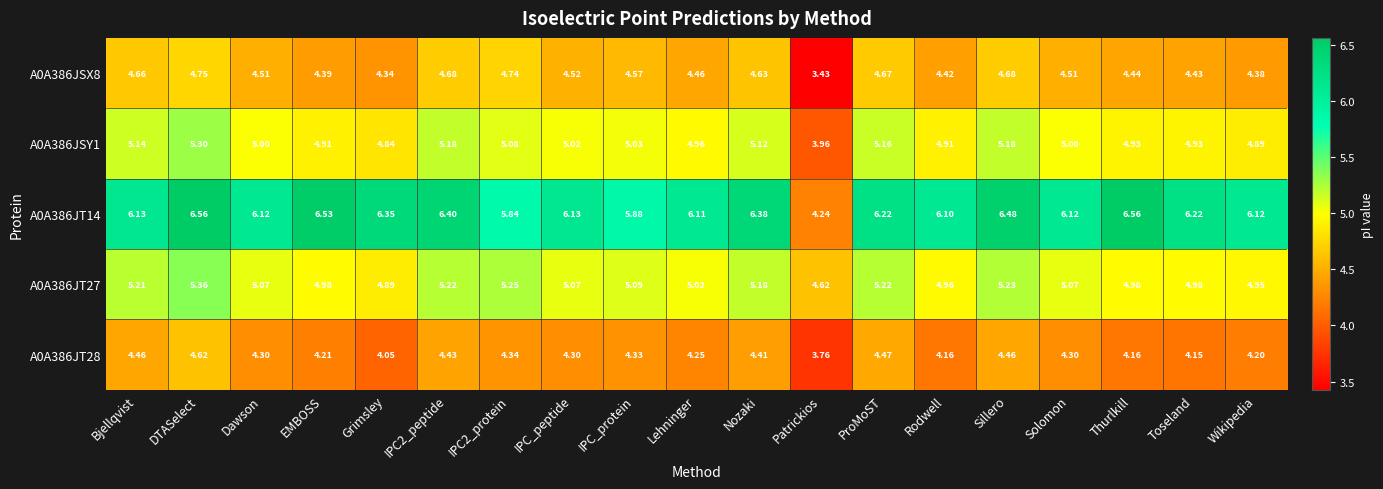

Count the number of data series in this chart.

5